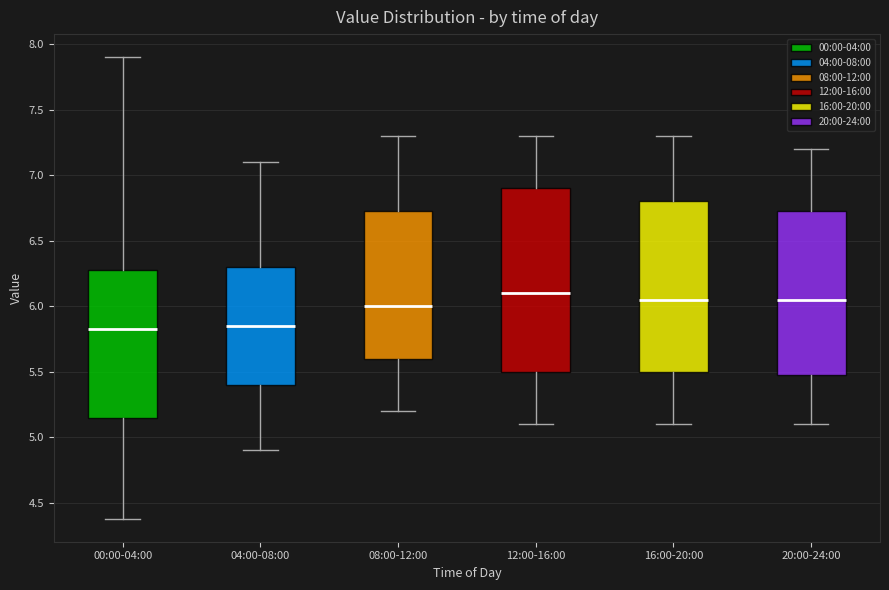

Which box is the tallest, from its lower edge to its upper edge?

12:00-16:00